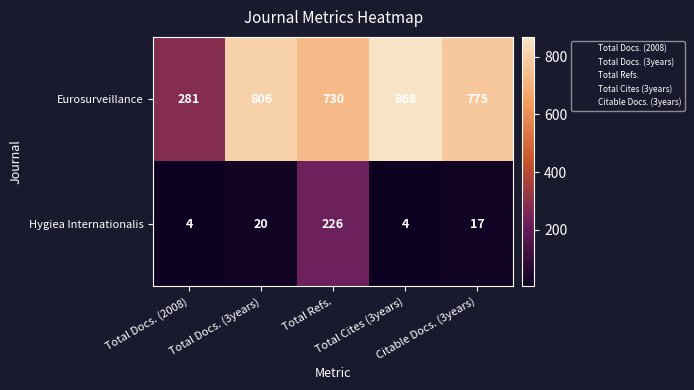

How many data points does each series have?

5